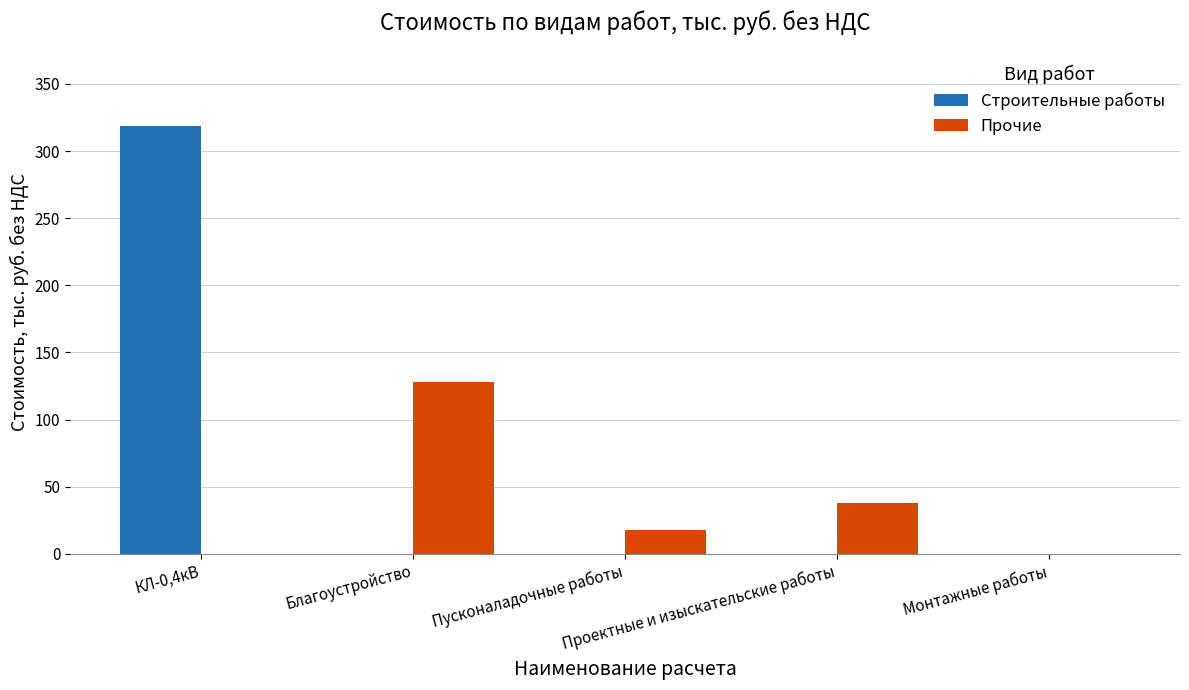

Which series has the largest total across all categories?

Строительные работы